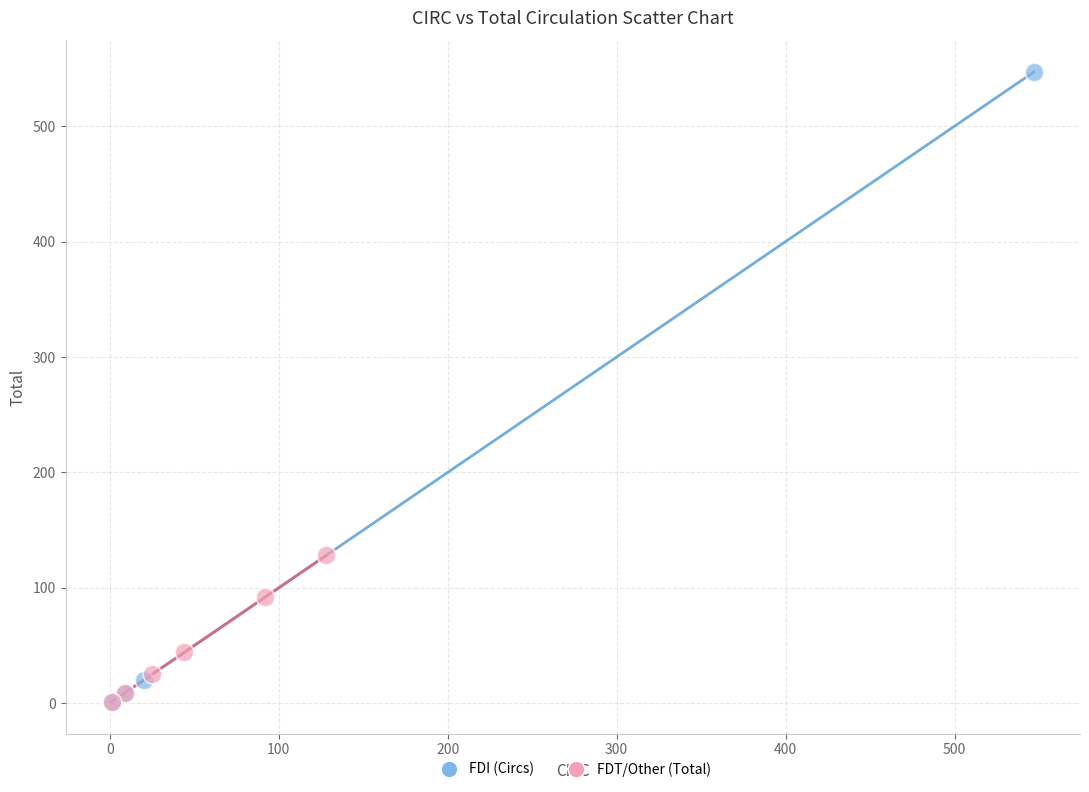

Which series reaches the maximum Y coordinate?

FDI (Circs)